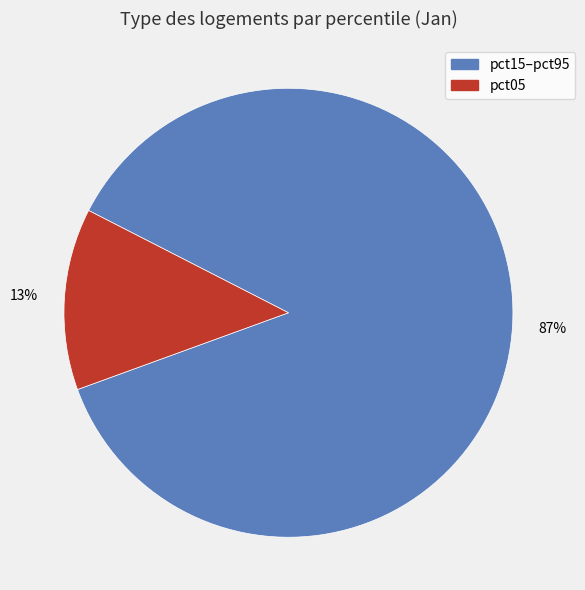

Is there a majority slice in this chart?

Yes